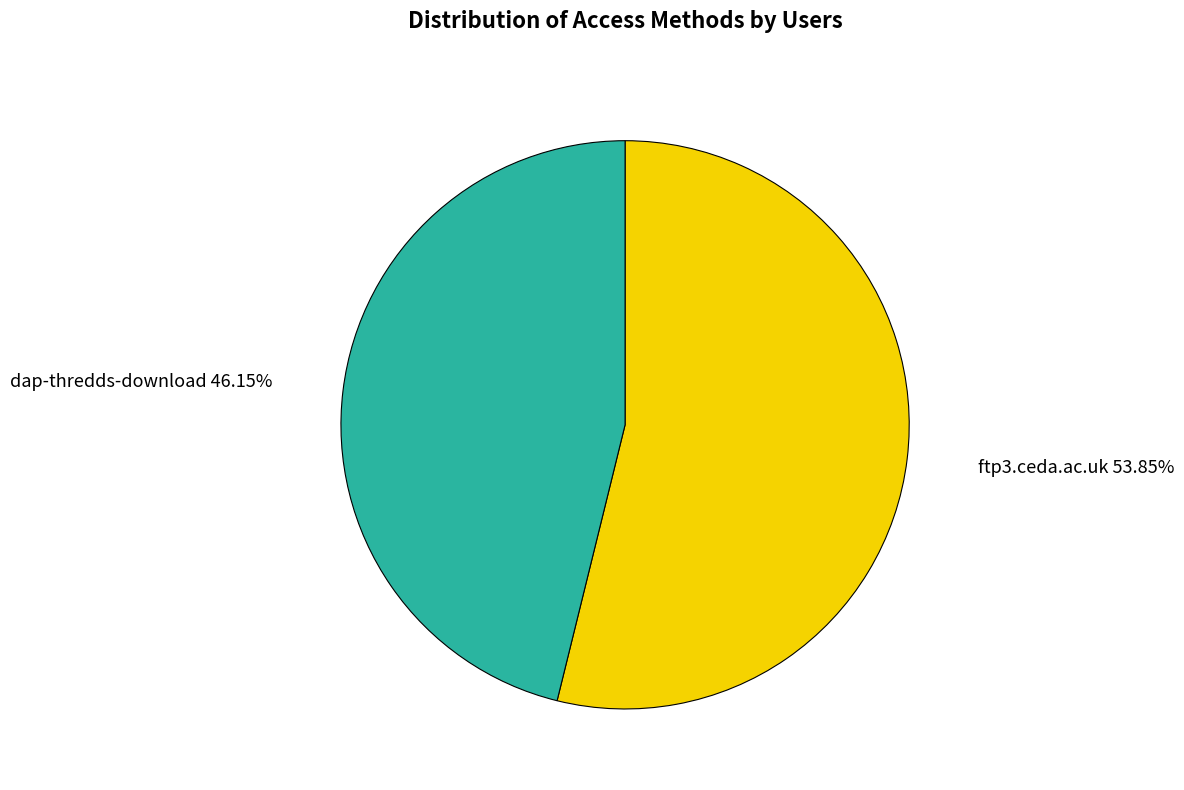

Which slice is the largest?

ftp3.ceda.ac.uk